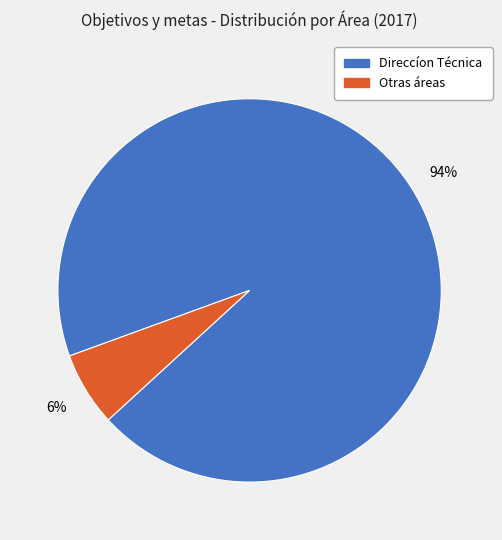

To the nearest percent, what is the average slice percentage?

50%